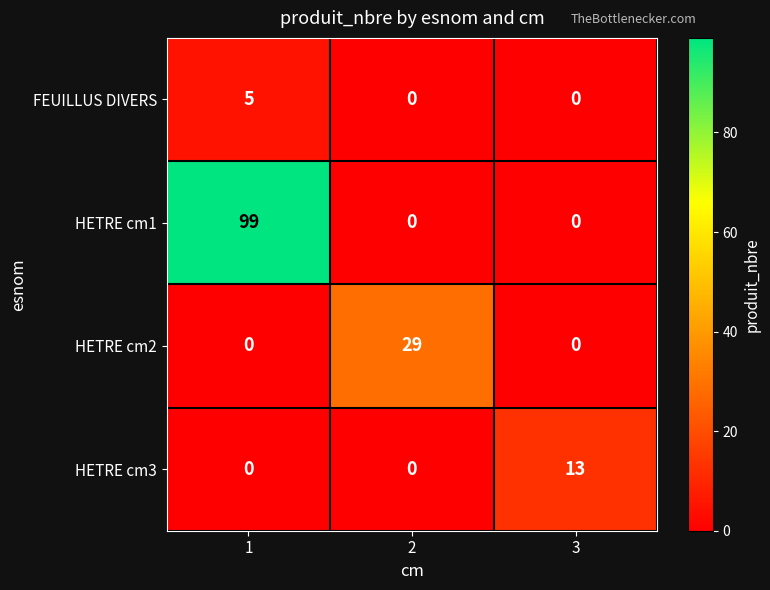

Is it true that HETRE cm2 equals 0 at 1?

True